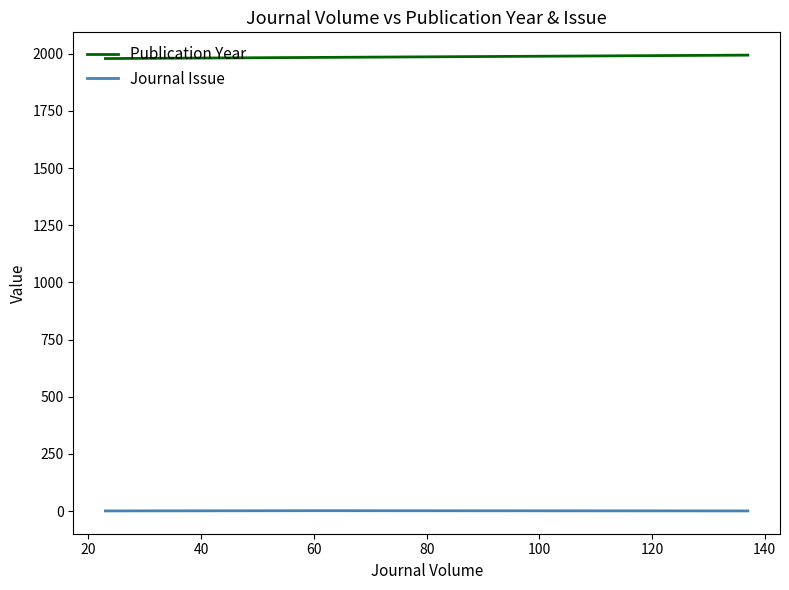

What is the lowest value of the Publication Year series?

1979